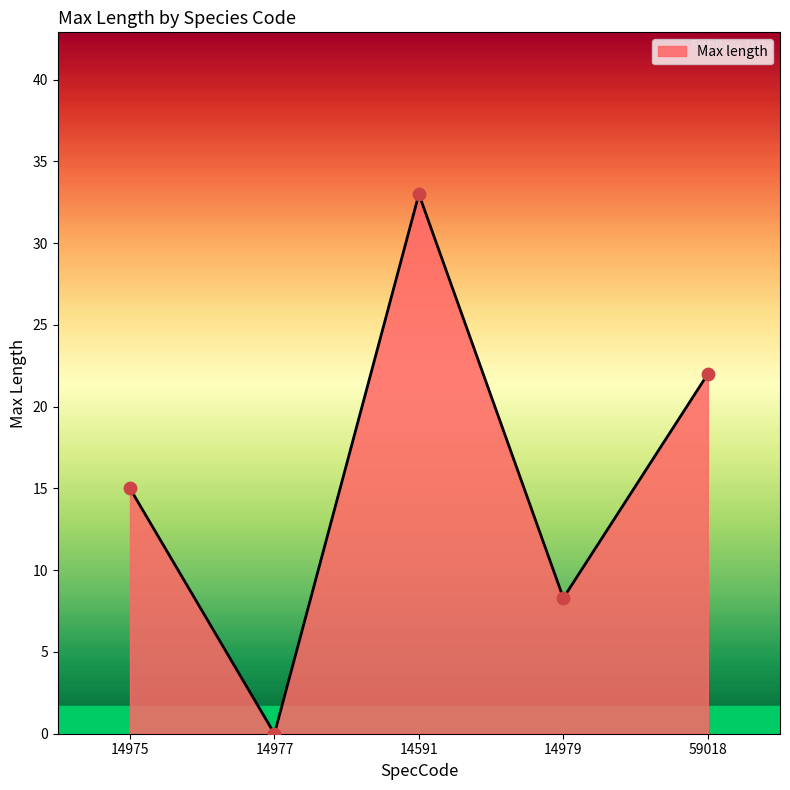

Which has a higher value, 59018 or 14591?

14591